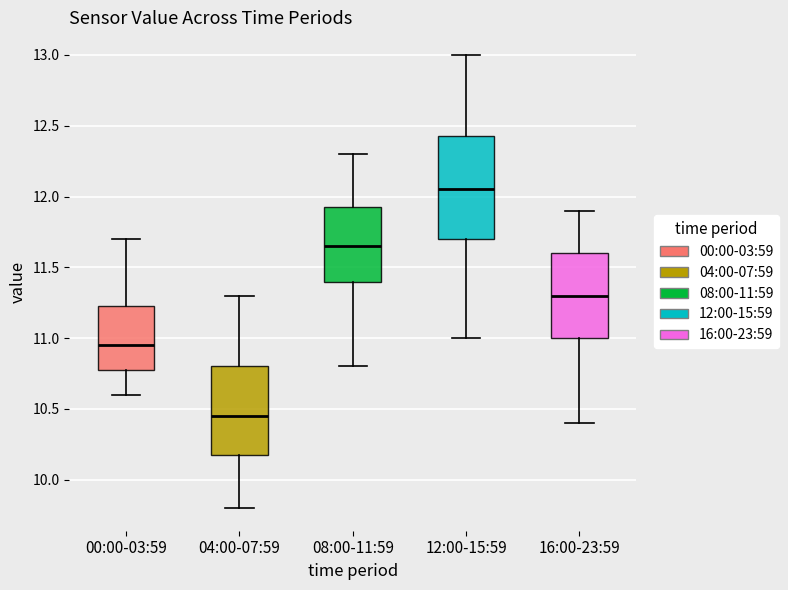

Reading left to right, transcribe this box plot: for each box, give where its median line is, the range the box spans, and where its two whiskers end, as read against the y-axis. The values are not printed on the chart, so give them approximately, as read against the axis.

00:00-03:59: median 10.95, box 10.80 to 11.25, whiskers 10.60 to 11.70
04:00-07:59: median 10.45, box 10.20 to 10.80, whiskers 9.80 to 11.30
08:00-11:59: median 11.65, box 11.40 to 11.95, whiskers 10.80 to 12.30
12:00-15:59: median 12.05, box 11.70 to 12.45, whiskers 11.00 to 13.00
16:00-23:59: median 11.30, box 11.00 to 11.60, whiskers 10.40 to 11.90